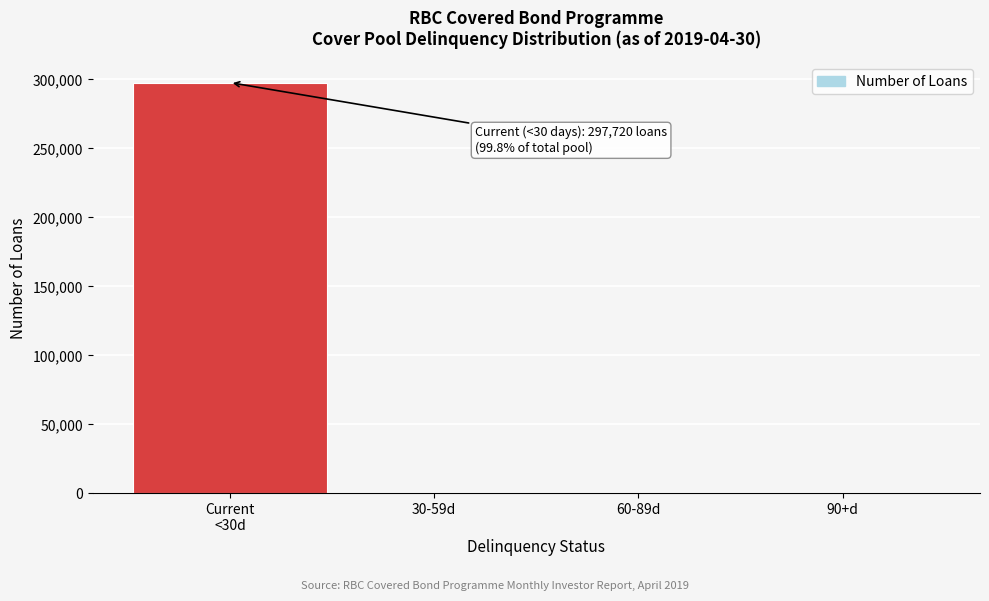

What is the greatest value displayed?

297720